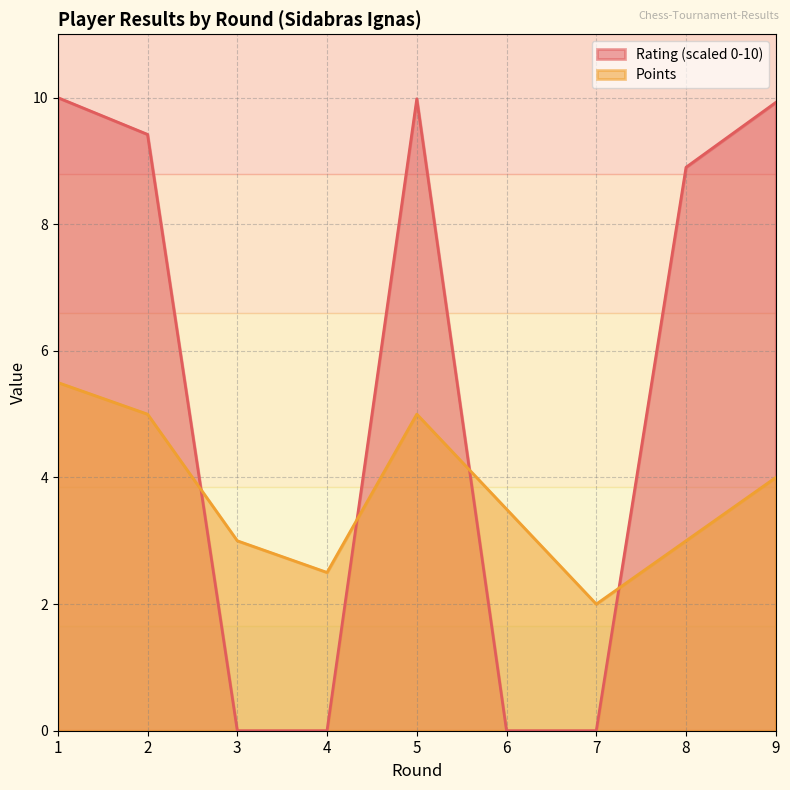

How many lines are shown in the chart?

2